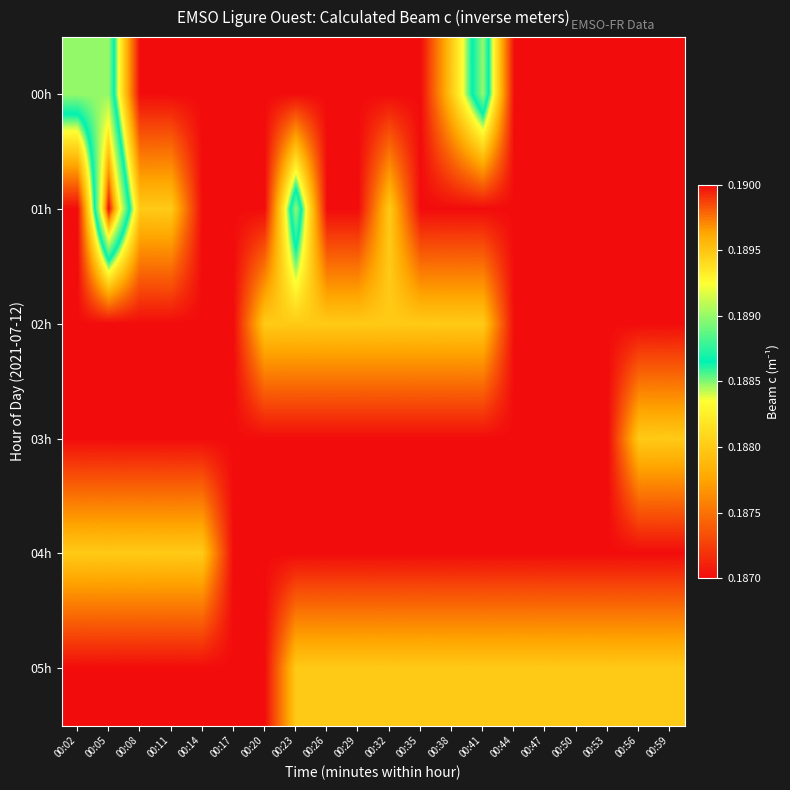

What is the smallest value displayed?

0.2